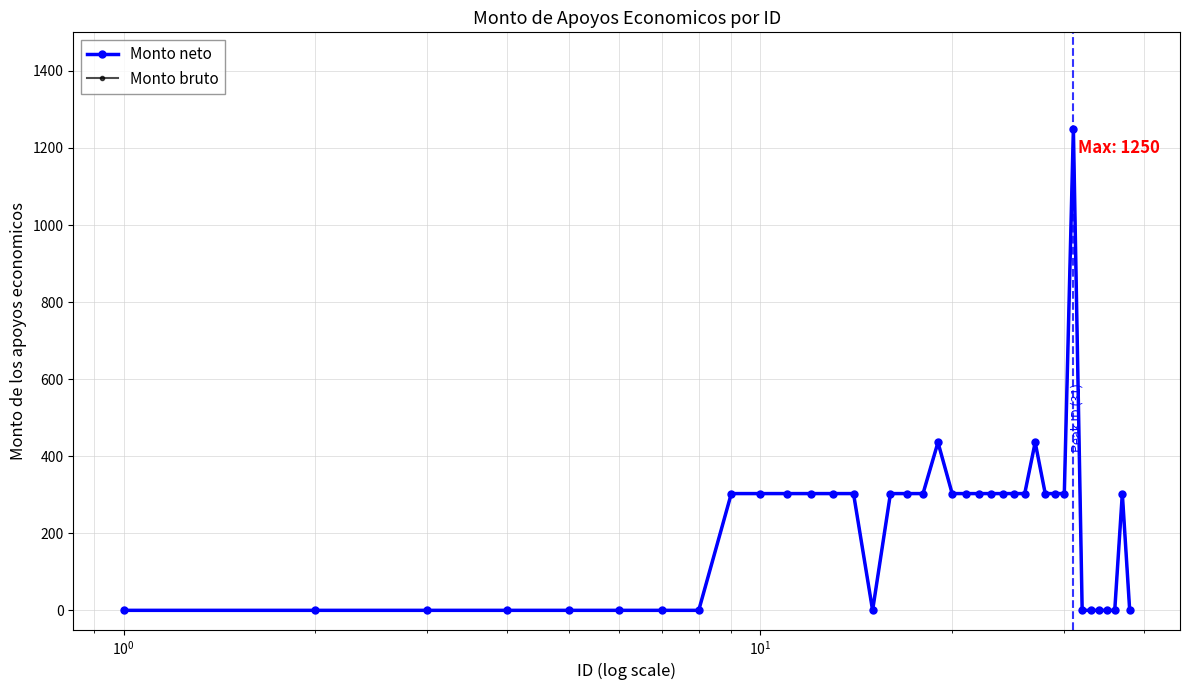

True or false: Monto bruto has more than 1 points higher than both neighbors.

True